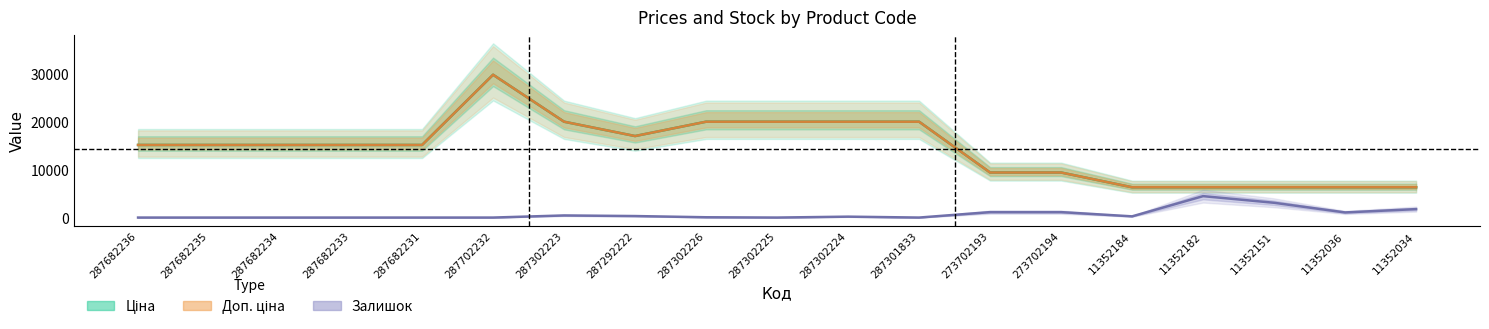

True or false: Доп. ціна and Залишок cross at least once.

False